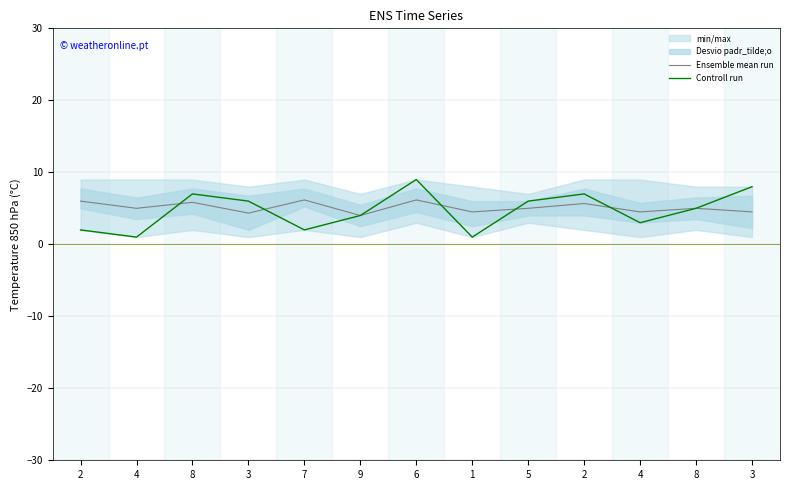

Rank the categories by Controll run value from highest to lowest.

6, 3, 8, 2, 3, 5, 8, 9, 4, 2, 7, 4, 1